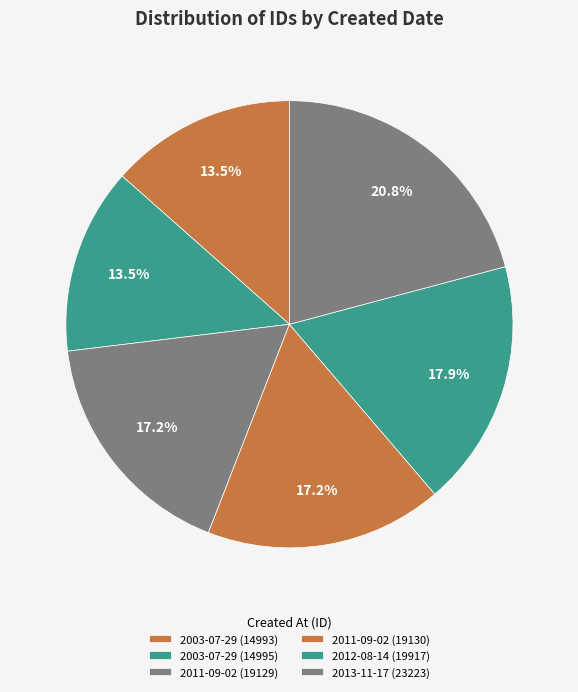

Between 2011-09-02 (19130) and 2012-08-14 (19917), which is larger?

2012-08-14 (19917)